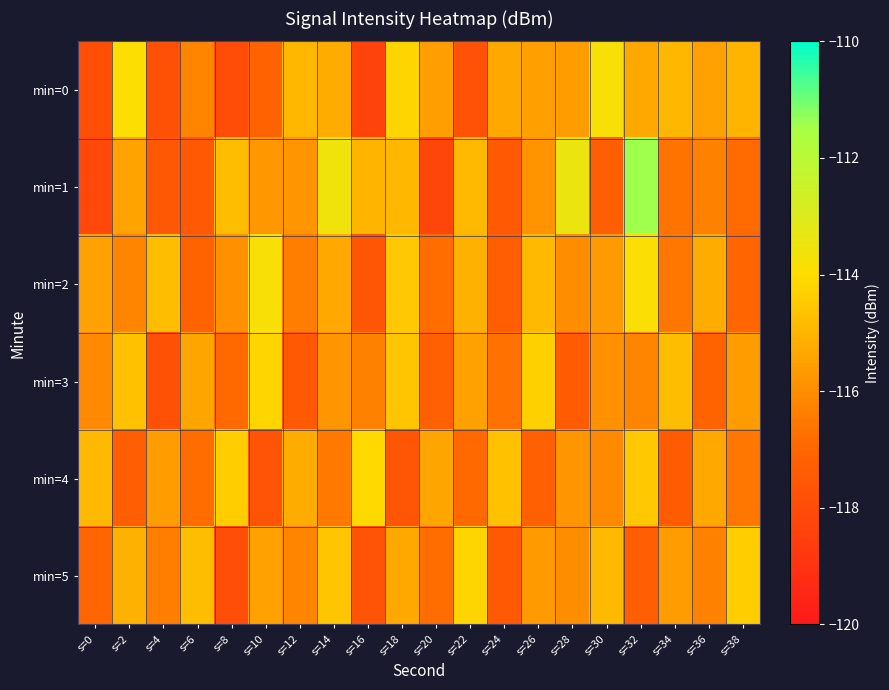

What is the total value across all series at s=10?

-694.1